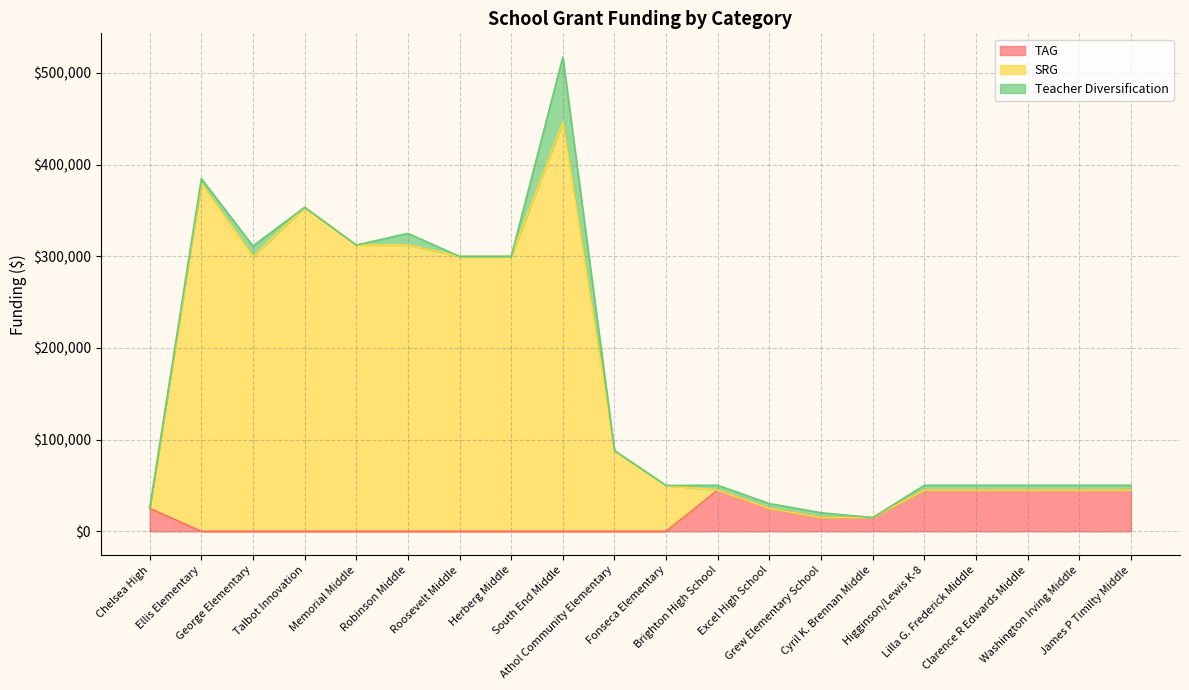

Is the value of SRG at Clarence R Edwards Middle greater than the value of TAG at Herberg Middle?

Yes